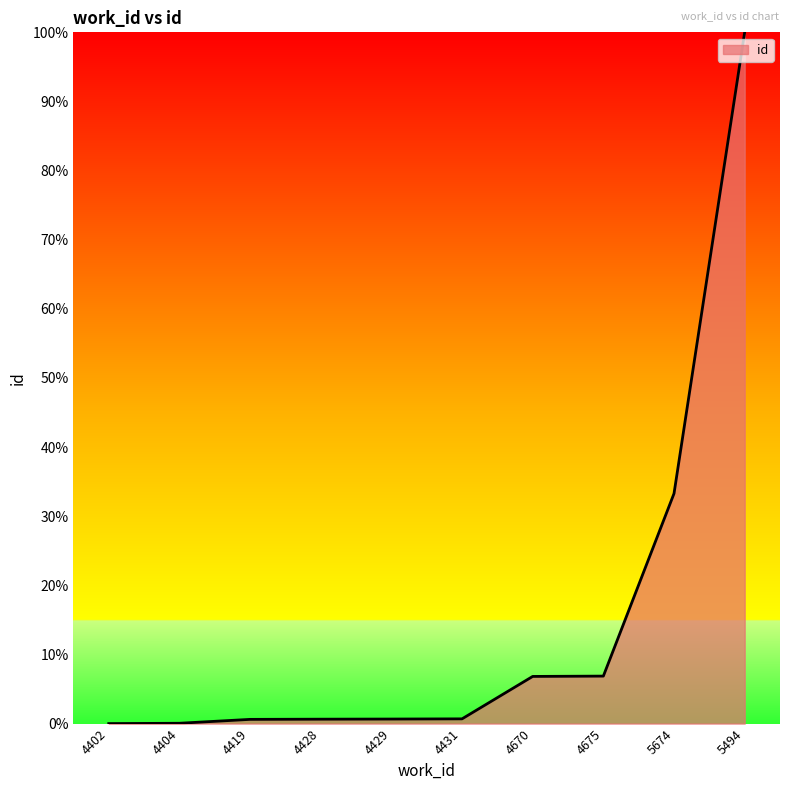

The value at 5674 is 33.3. True or false?

True